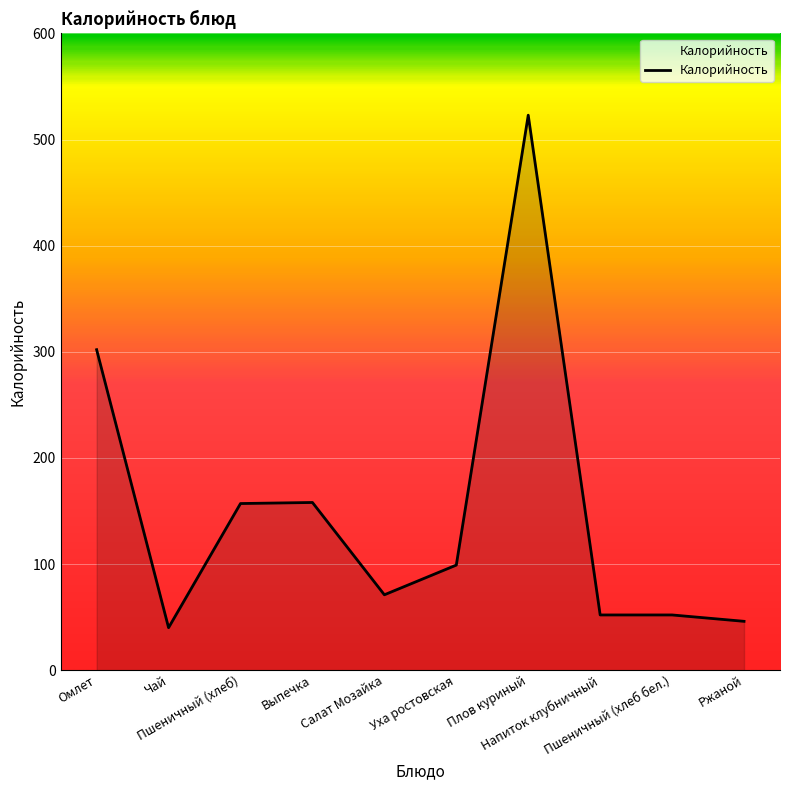

At which label does the data first exceed 99?

Омлет